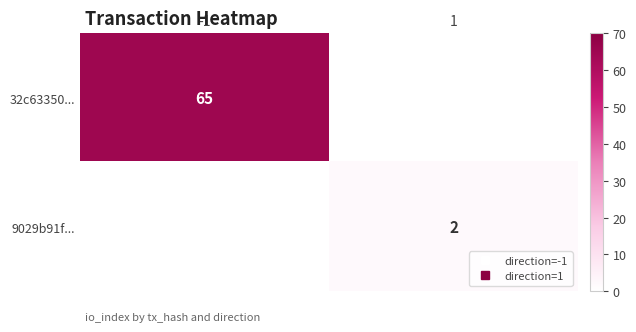

What is the average value of the 9029b91f... series?

1